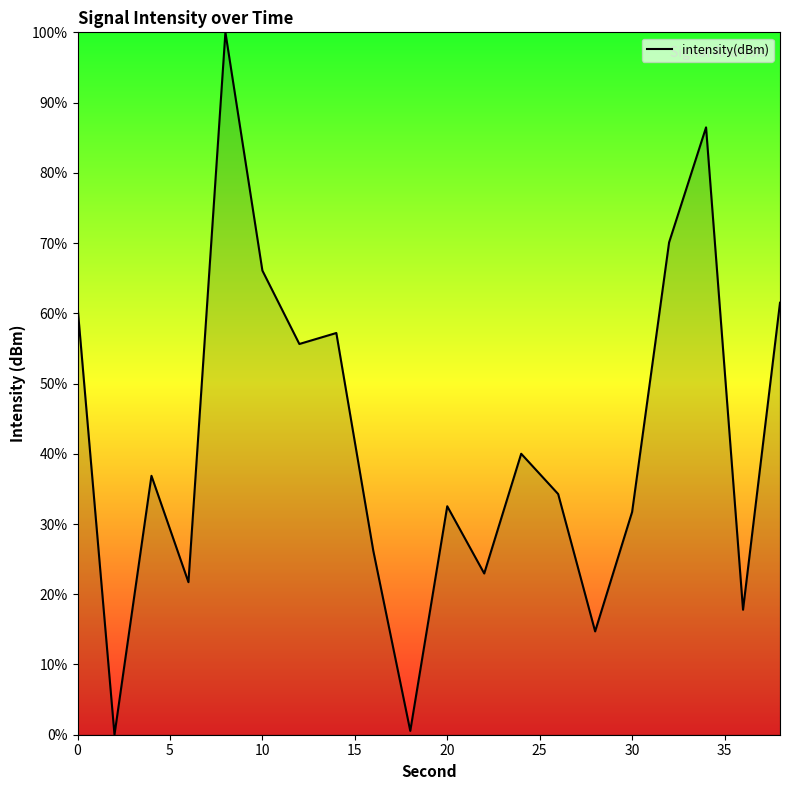

Reading left to right, transcribe all the data shown in this chart.

61.0	0.0	36.9	21.7	100.0	66.1	55.6	57.2	26.2	0.5	32.5	23.0	40.0	34.3	14.7	31.7	70.1	86.5	17.8	61.5